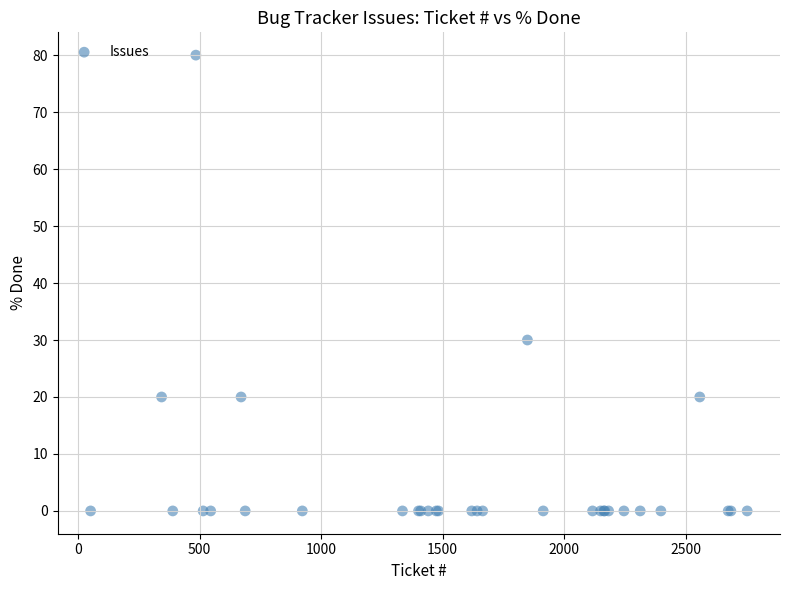

What Y value in the scatter plot is closest to 40?

30